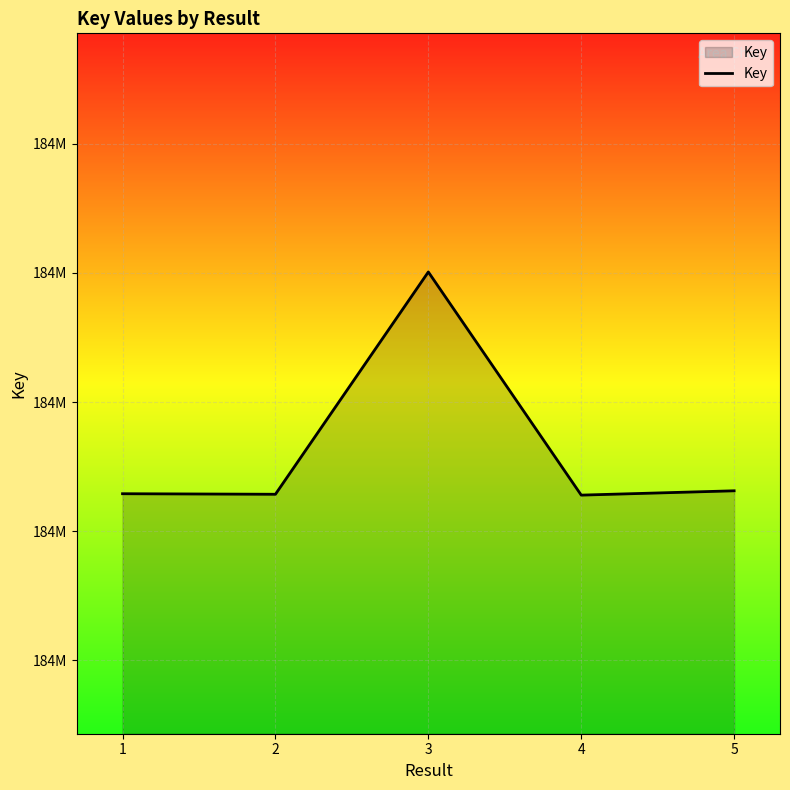

Reading left to right, what are all the values shown in this chart?

1=184662904	2=184662862	3=184680068	4=184662796	5=184663131